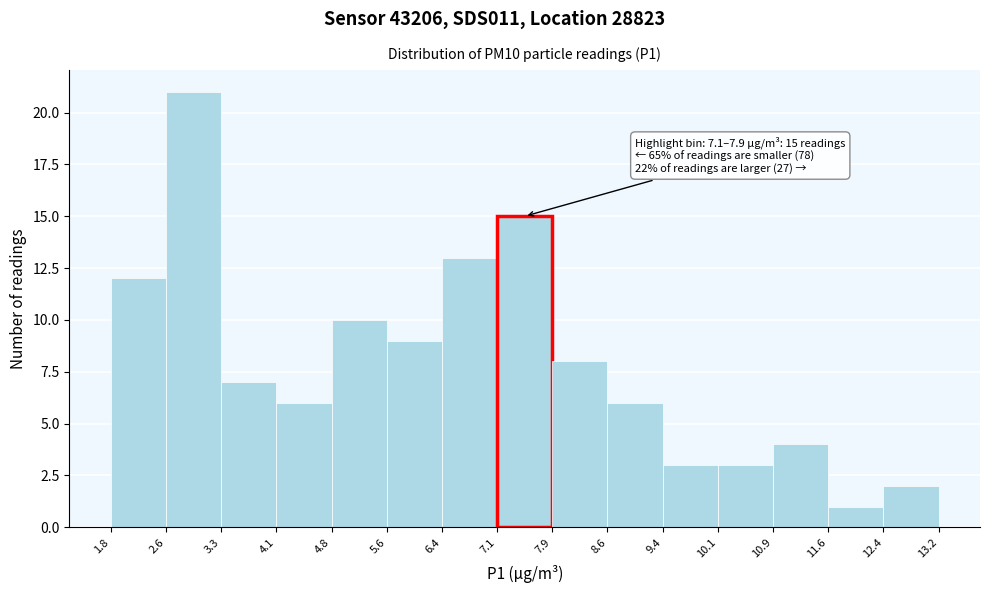

Over which range of the x-axis is the bar tallest?

2.6 to 3.3